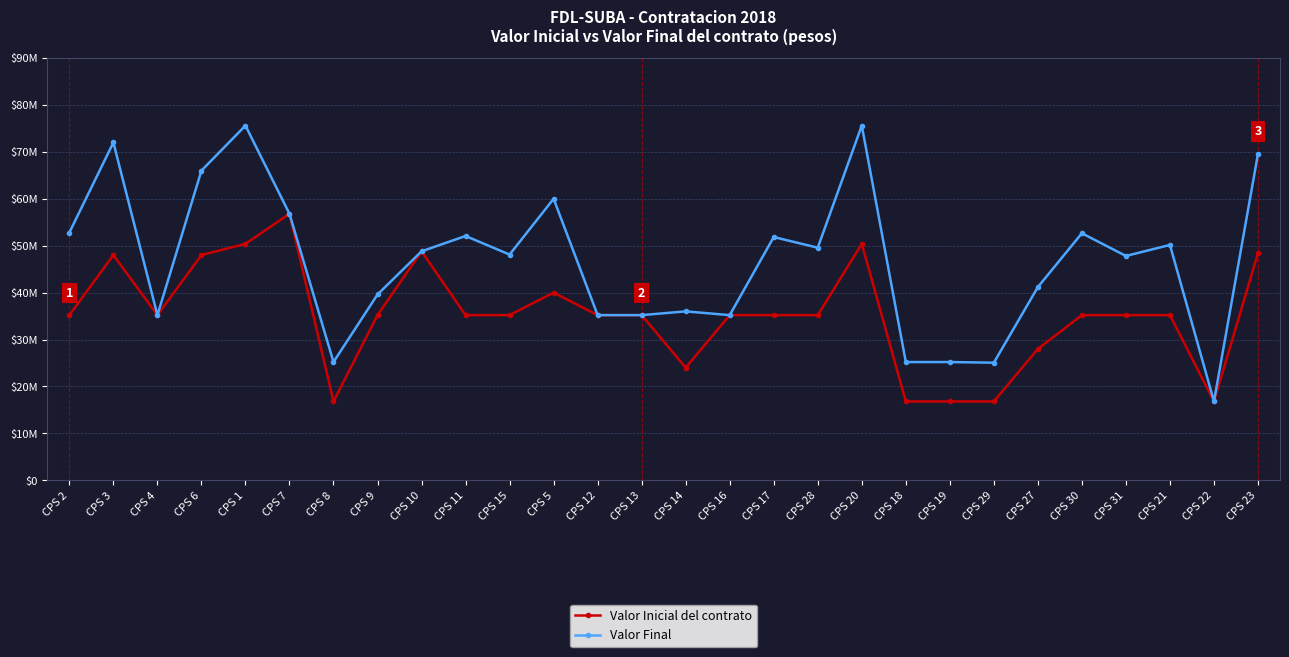

What are all the series names shown in the legend?

Valor Inicial del contrato, Valor Final